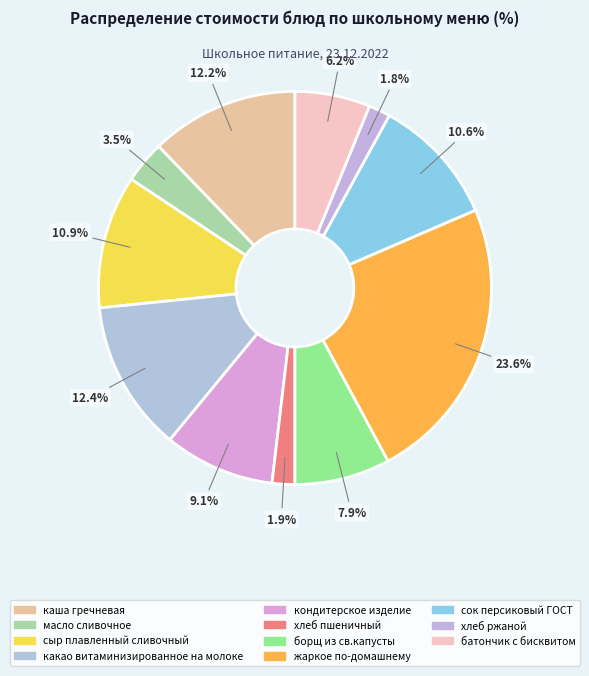

Which has a higher value, кондитерское изделие or какао витаминизированное на молоке?

какао витаминизированное на молоке